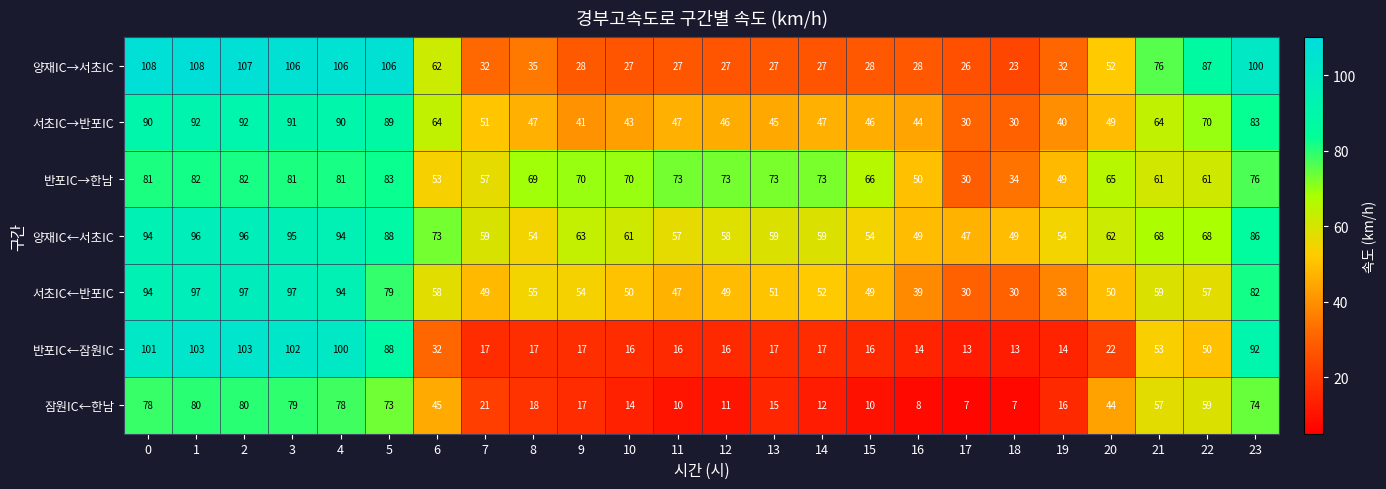

The 서초IC→반포IC series shows 46 at 15. True or false?

True